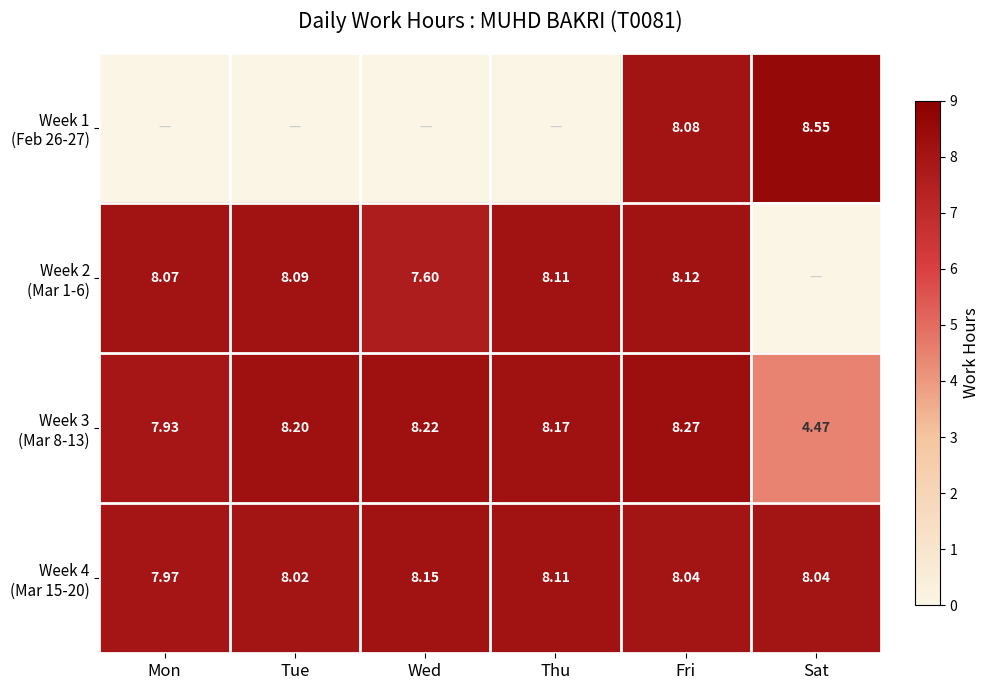

List the series in order of their peak value, lowest first.

Week 2 (Mar 1-6), Week 4 (Mar 15-20), Week 3 (Mar 8-13), Week 1 (Feb 26-27)